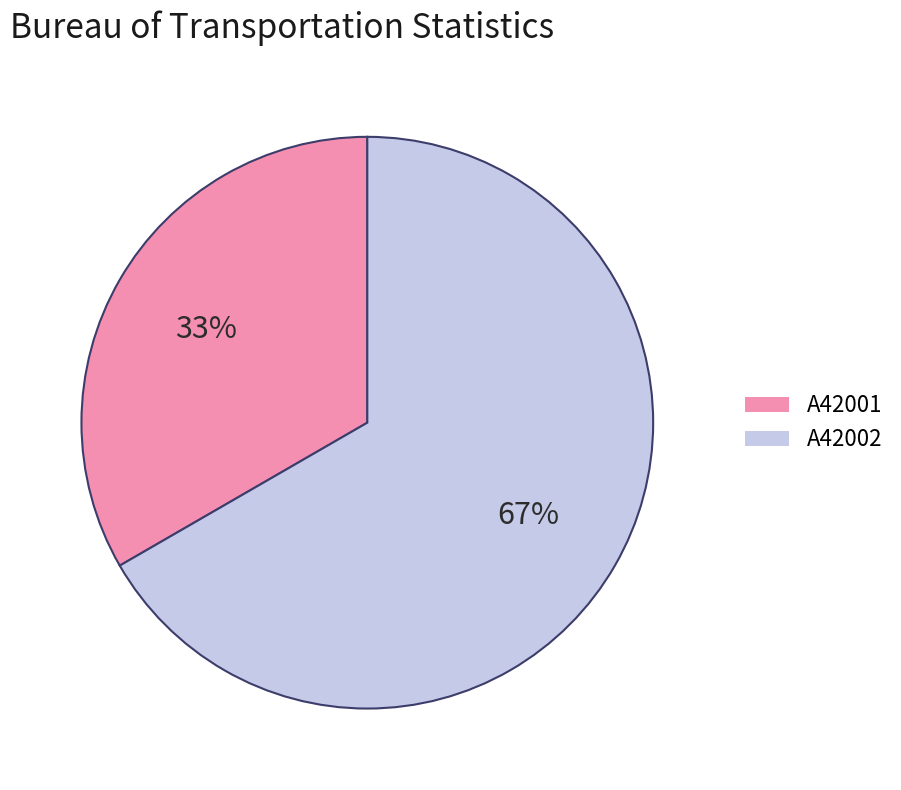

What percentage is the A42001 slice, to the nearest percent?

33%